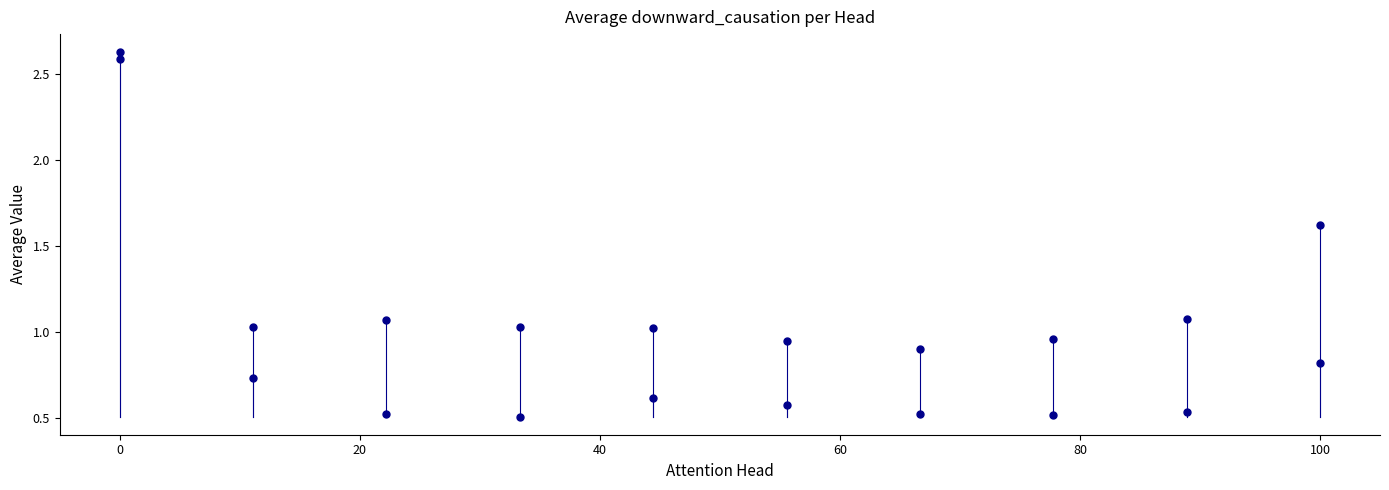

How many points are shown in the scatter plot?

20